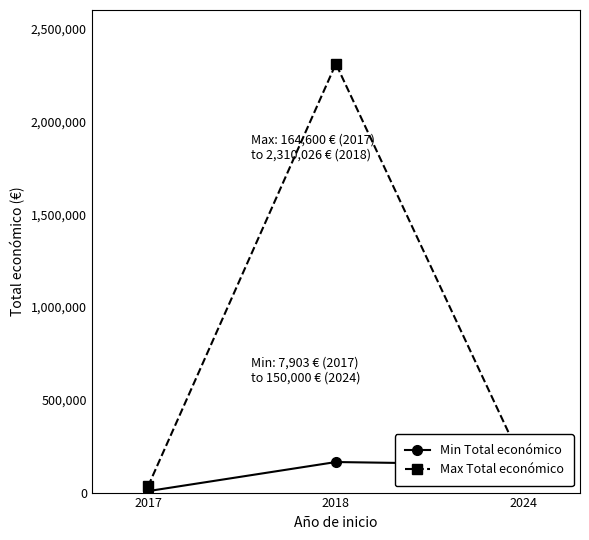

At which label does Max Total económico first exceed 150000?

2018